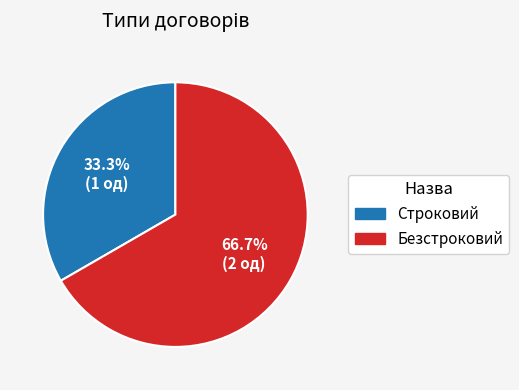

To the nearest percent, what is the difference between the Строковий and Безстроковий slice percentages?

33%